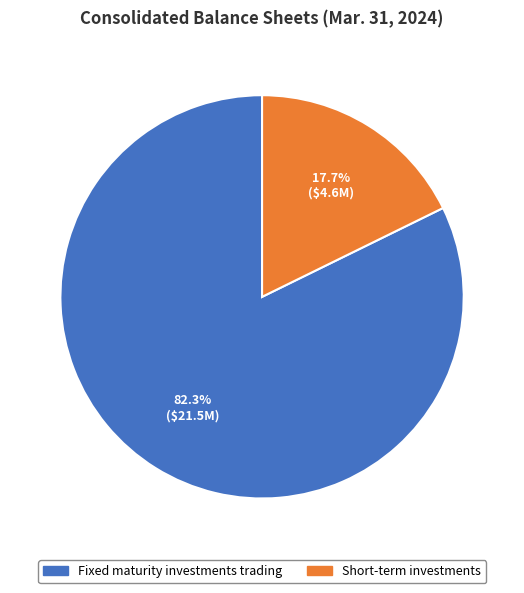

Rank the categories by value from lowest to highest.

Short-term investments, Fixed maturity investments trading